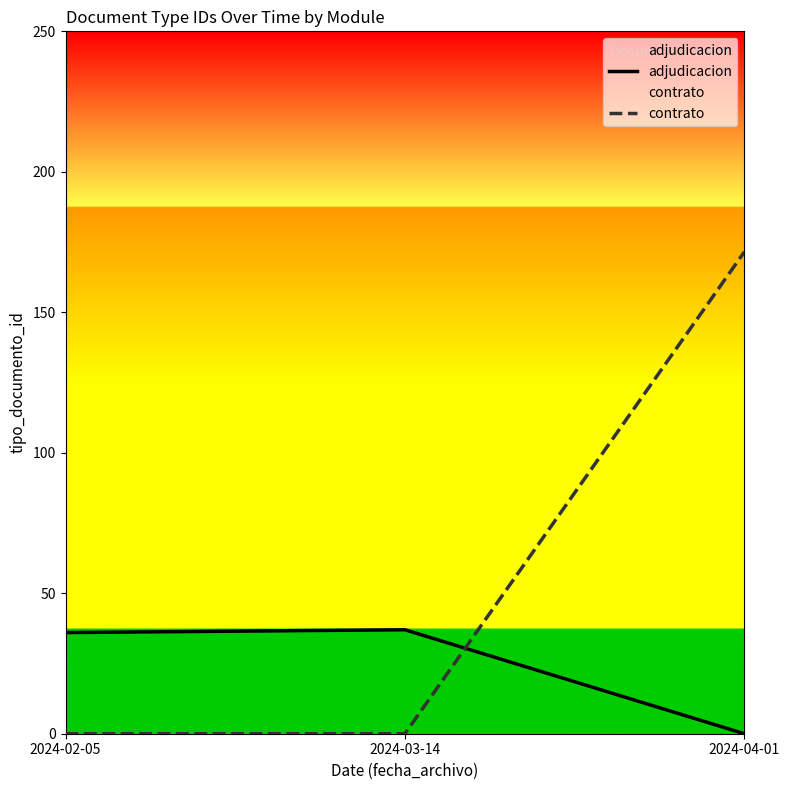

Reading right to left, extract all data points from this chart.

adjudicacion: 0.0	37.0	36.0
contrato: 171.5	0.0	0.0